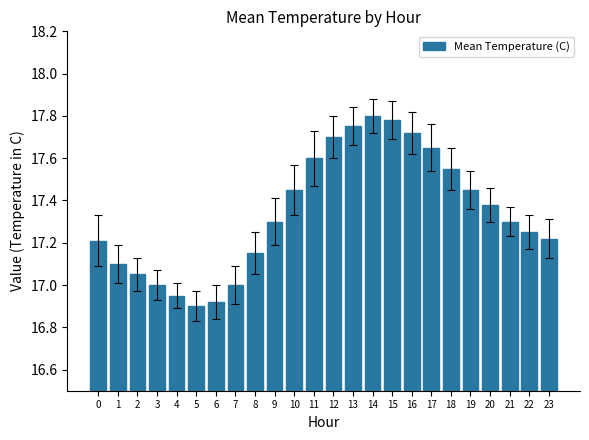

The value at 14 is 4.5. True or false?

False